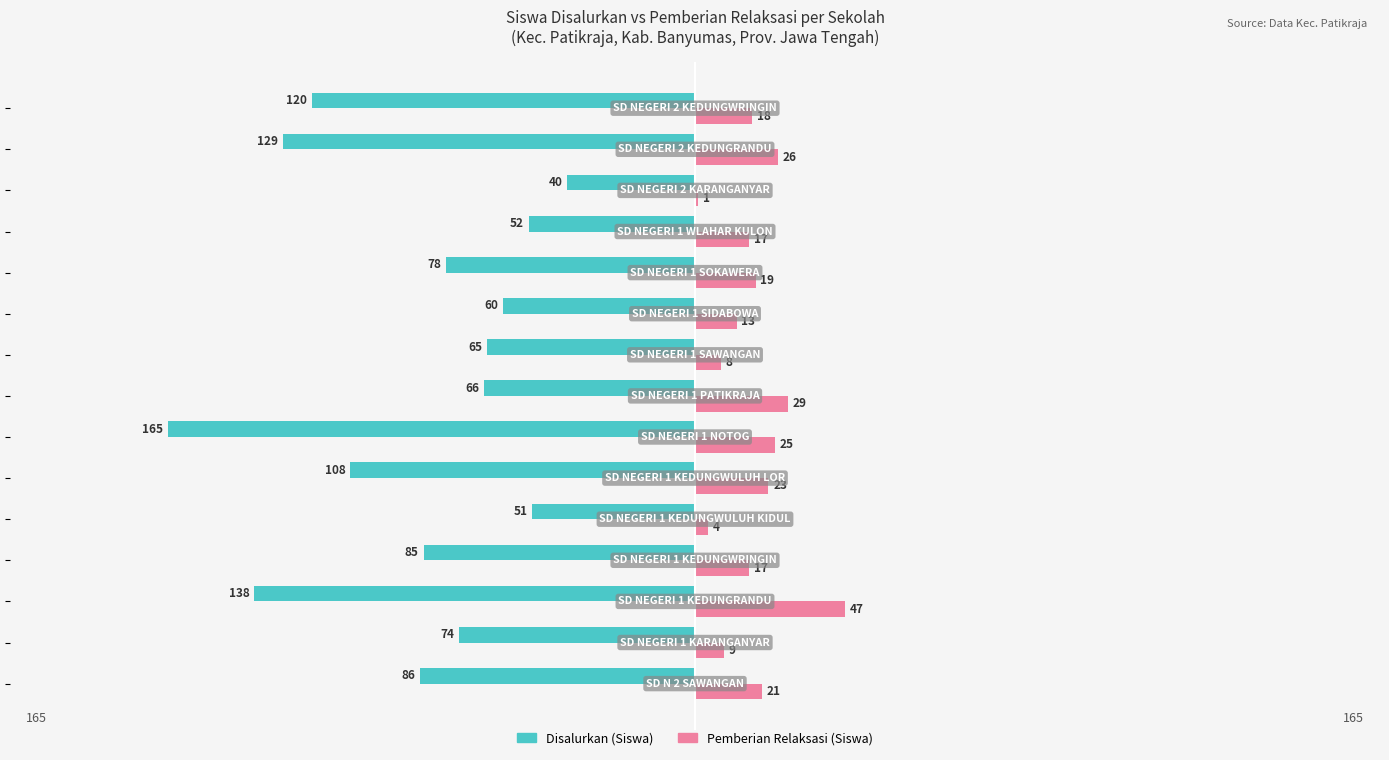

What are all the series names shown in the legend?

Disalurkan (Siswa), Pemberian Relaksasi (Siswa)